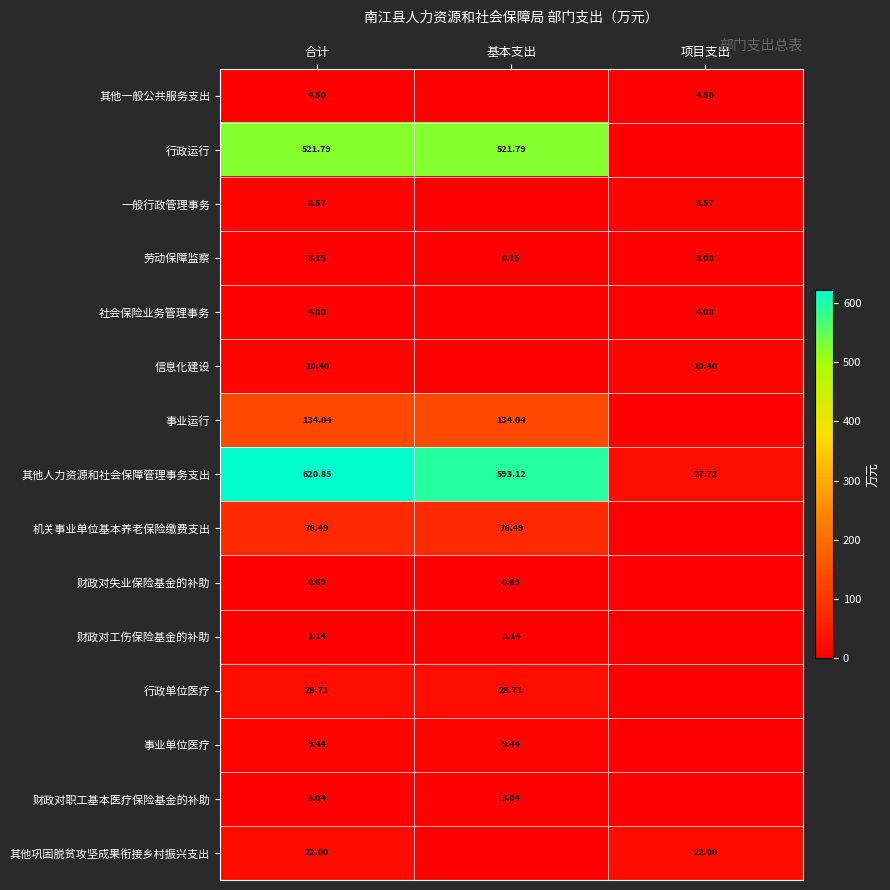

Which category has the lowest value in the 其他一般公共服务支出 series?

基本支出